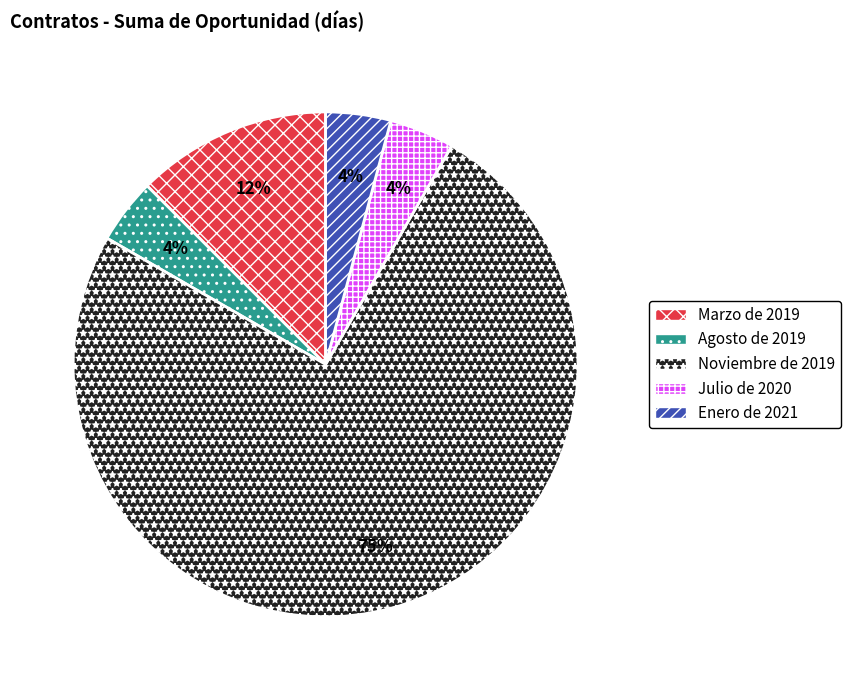

Do Enero de 2021 and Agosto de 2019 together represent more than half of the pie?

No